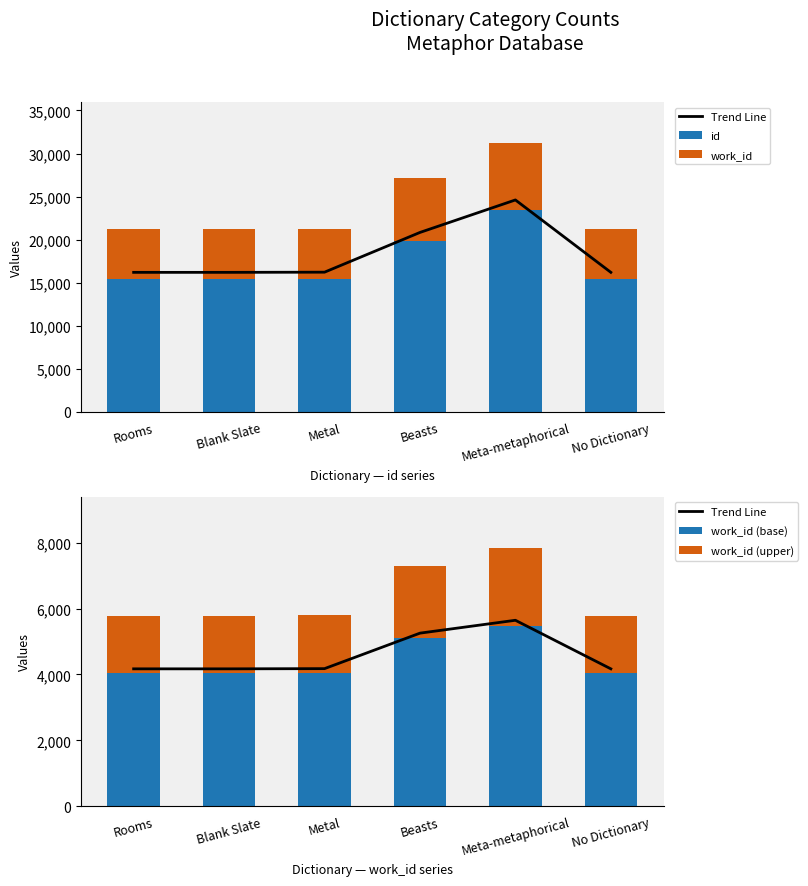

Which category has the highest value in the work_id (base) series?

Meta-metaphorical